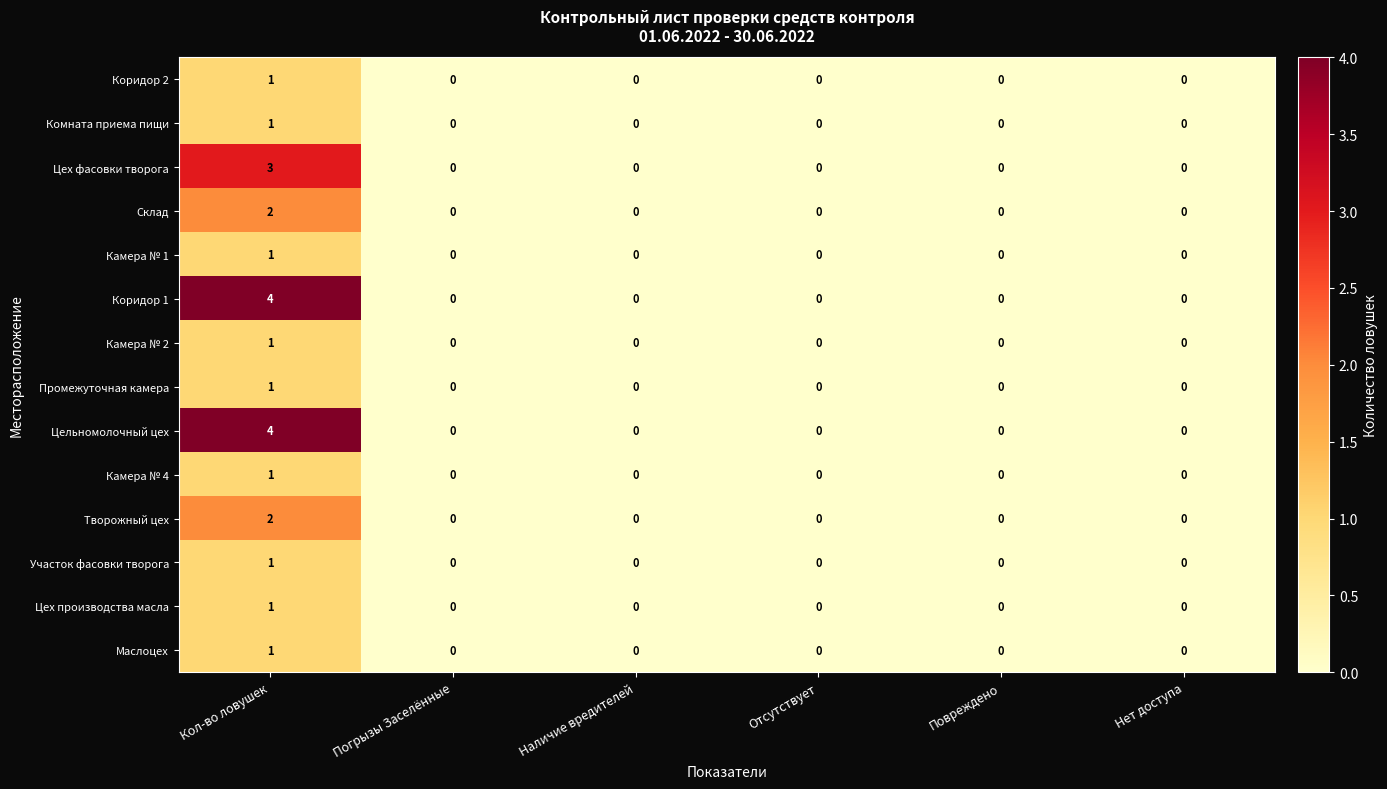

The value of Маслоцех at Наличие вредителей is 0. True or false?

True